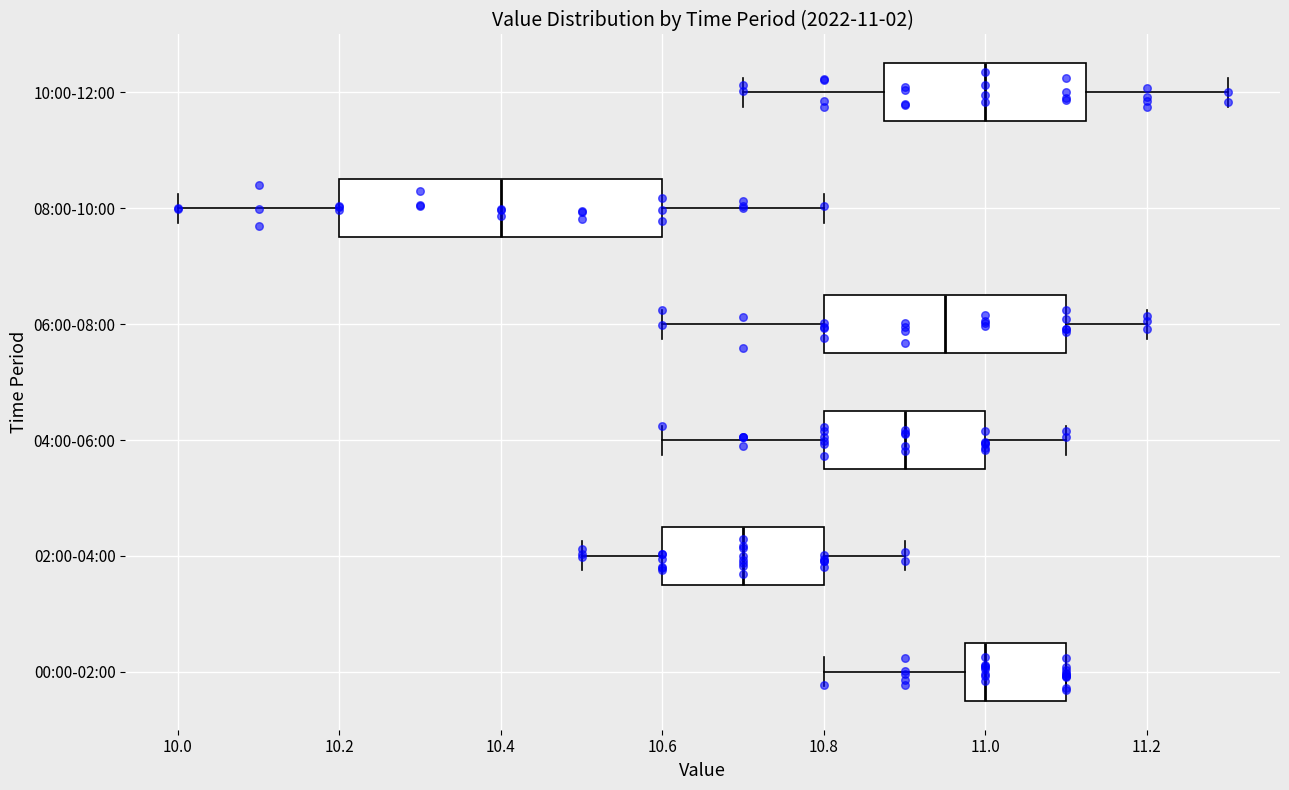

Comparing the boxes themselves (not the whiskers), which one is the widest?

08:00-10:00